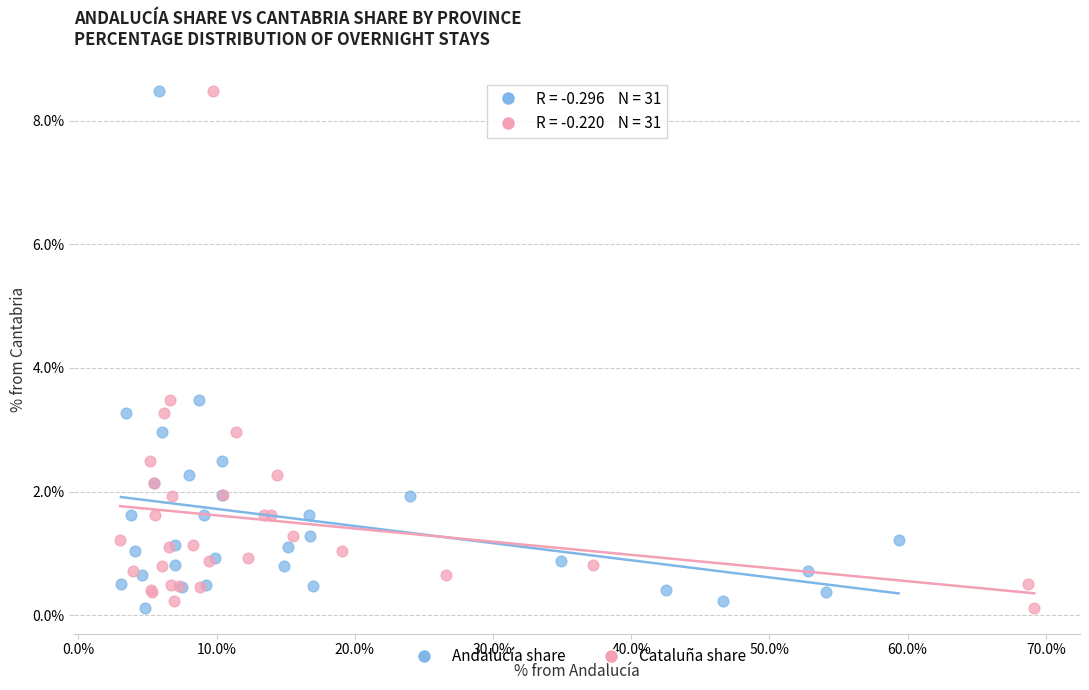

What are all the series names shown in the legend?

Andalucía share, Cataluña share